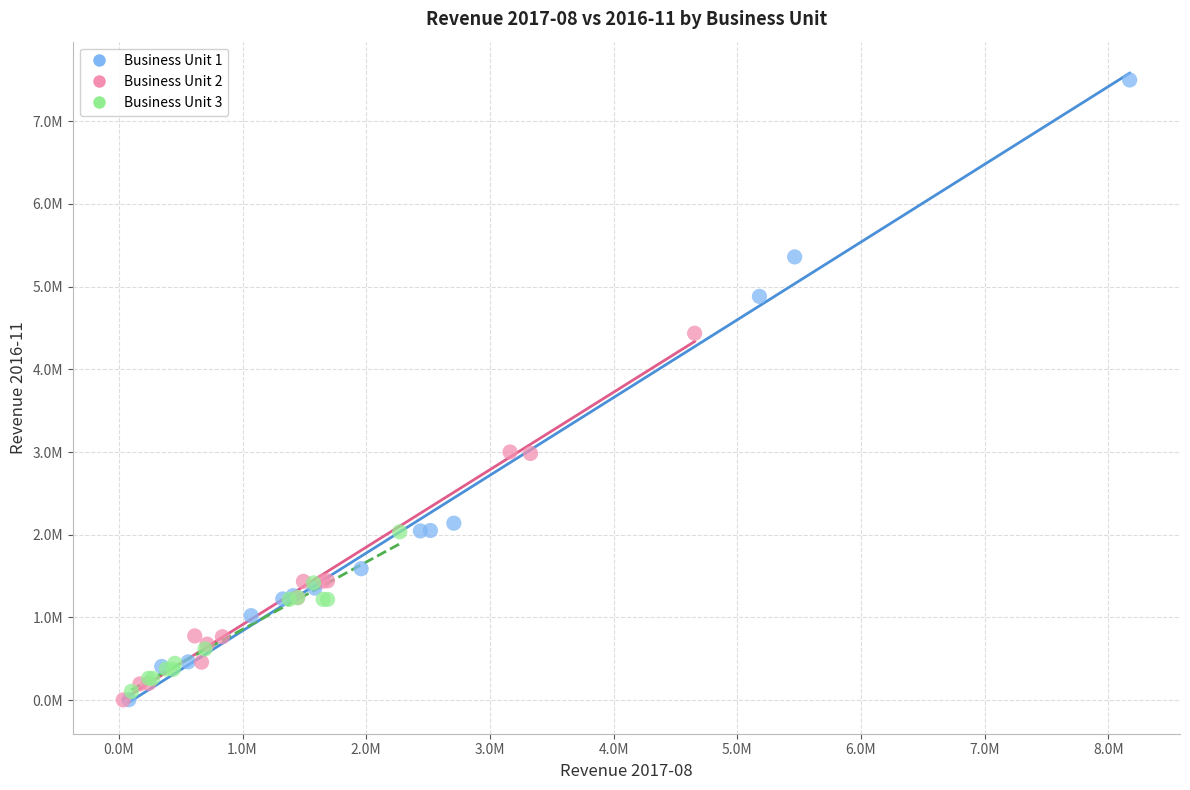

What are all the series names shown in the legend?

Business Unit 1, Business Unit 2, Business Unit 3